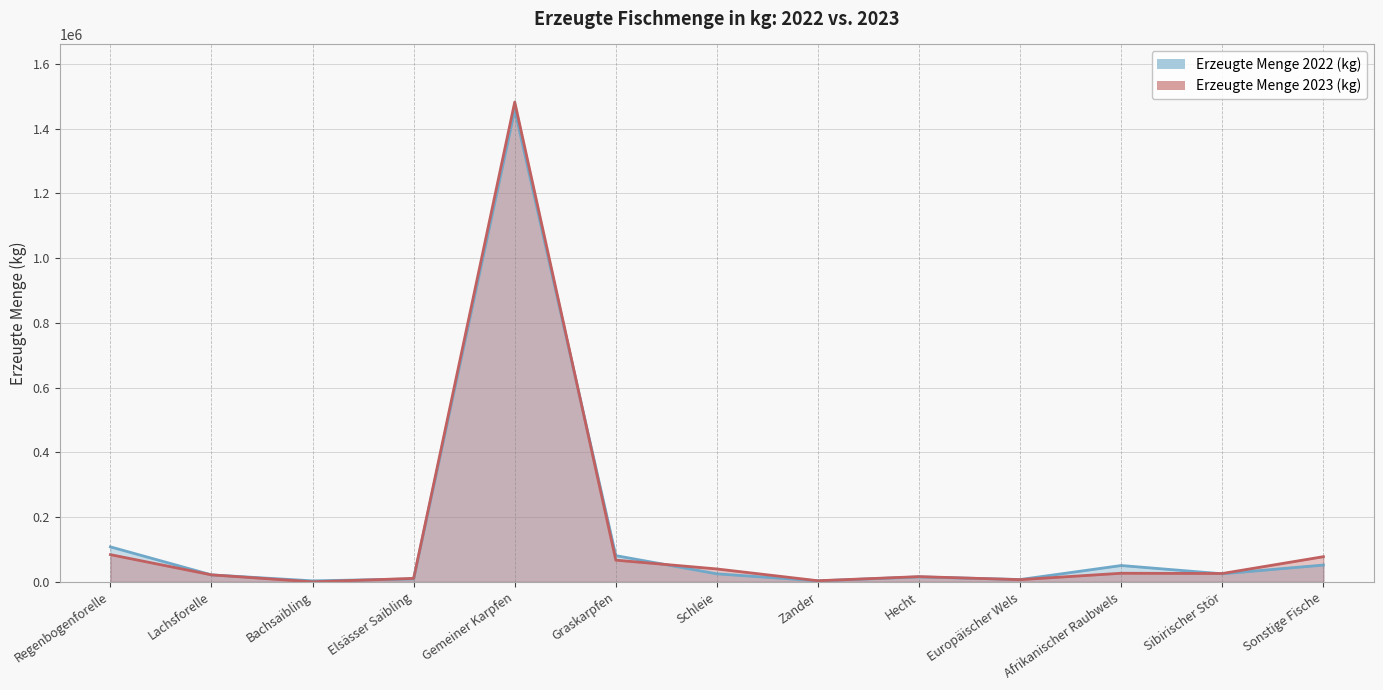

How many intersections are there between Erzeugte Menge 2022 (kg) and Erzeugte Menge 2023 (kg)?

7